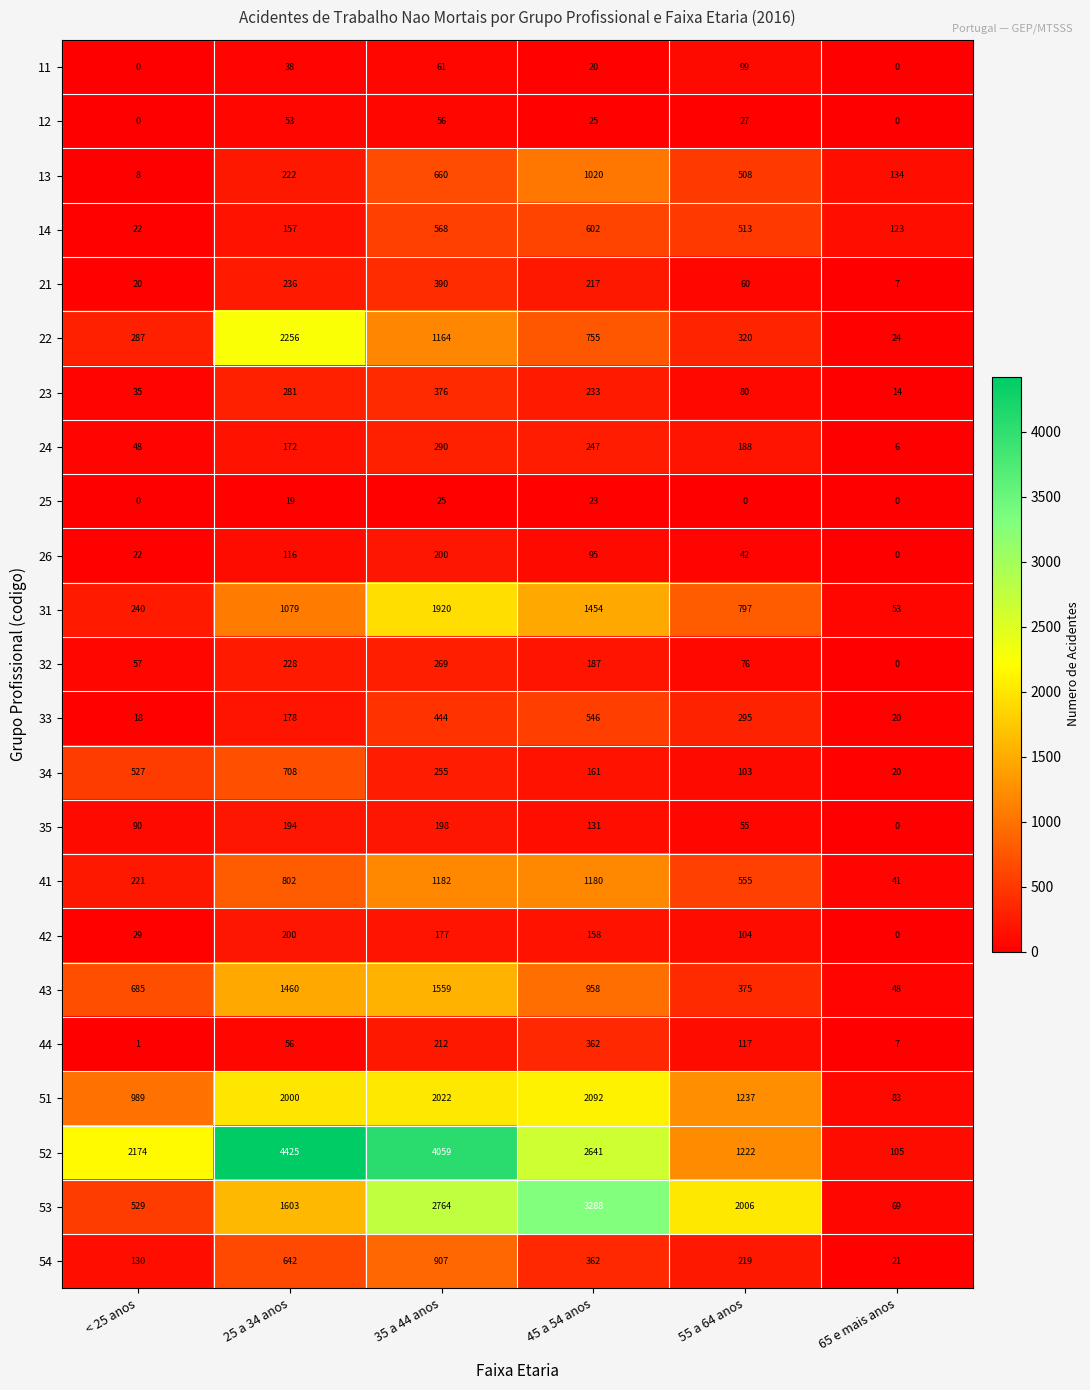

What is the sum of all 25 values?

67